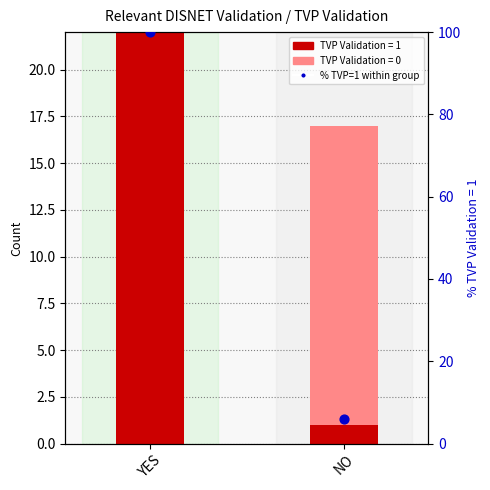

Which has a higher value, YES or NO?

YES